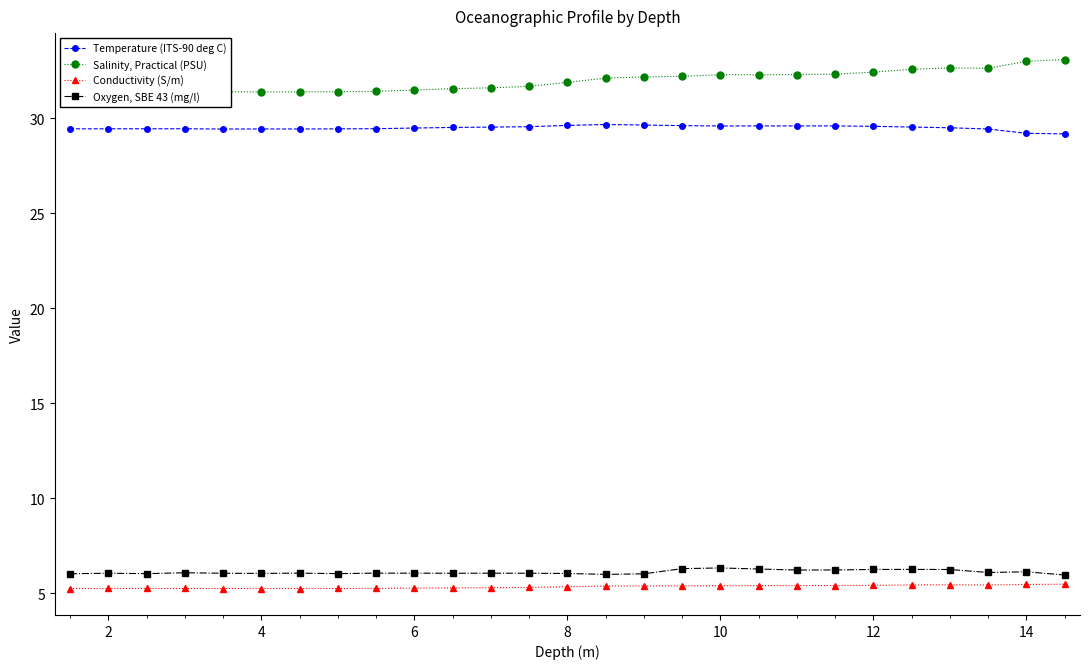

True or false: Salinity, Practical (PSU) and Temperature (ITS-90 deg C) cross at least once.

False